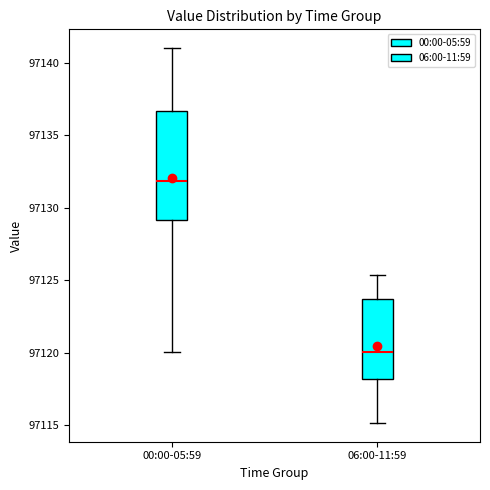

Reading left to right, transcribe this box plot: for each box, give where its median line is, the range the box spans, and where its two whiskers end, as read against the y-axis. The values are not printed on the chart, so give them approximately, as read against the axis.

00:00-05:59: median 97132.0, box 97129.0 to 97136.5, whiskers 97120.0 to 97141.0
06:00-11:59: median 97120.0, box 97118.0 to 97123.5, whiskers 97115.0 to 97125.5